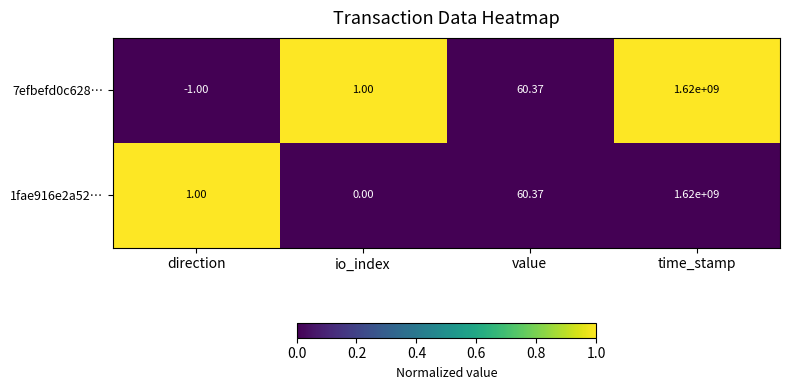

What is the spread (max minus min) of values at direction?

2.0